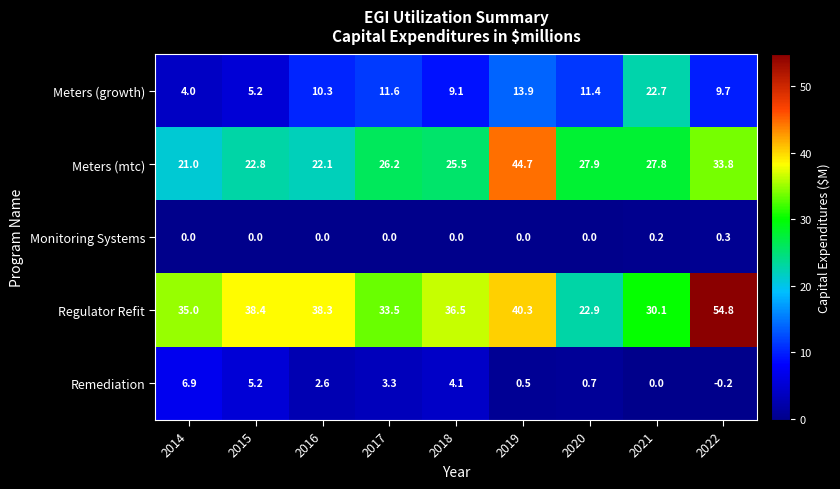

The value of Regulator Refit at 2019 is 40.3. True or false?

True